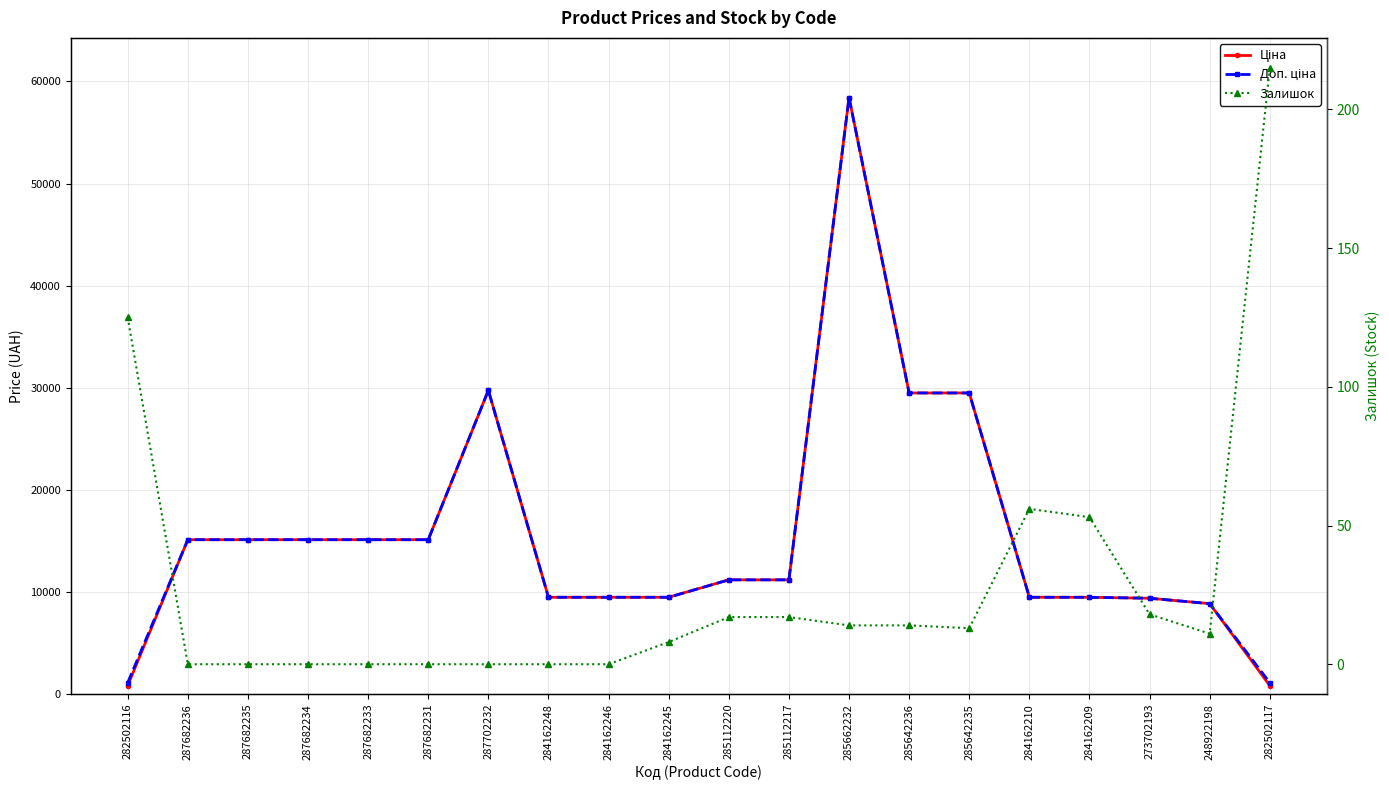

What is the sum of the Ціна values at 287682234 and 285112217?

26308.2